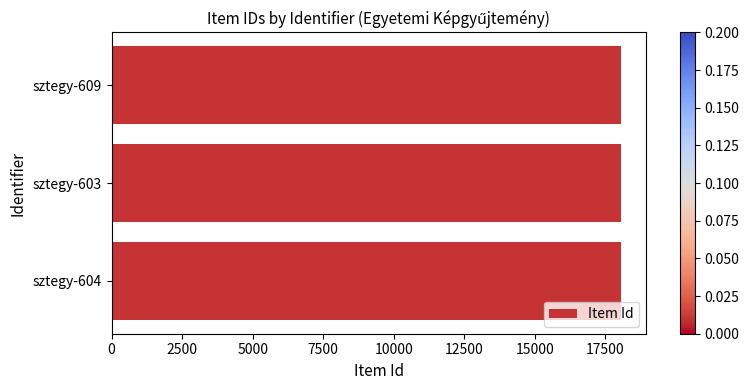

Approximately how many times larger is the value at sztegy-604 compared to sztegy-603?

1.0